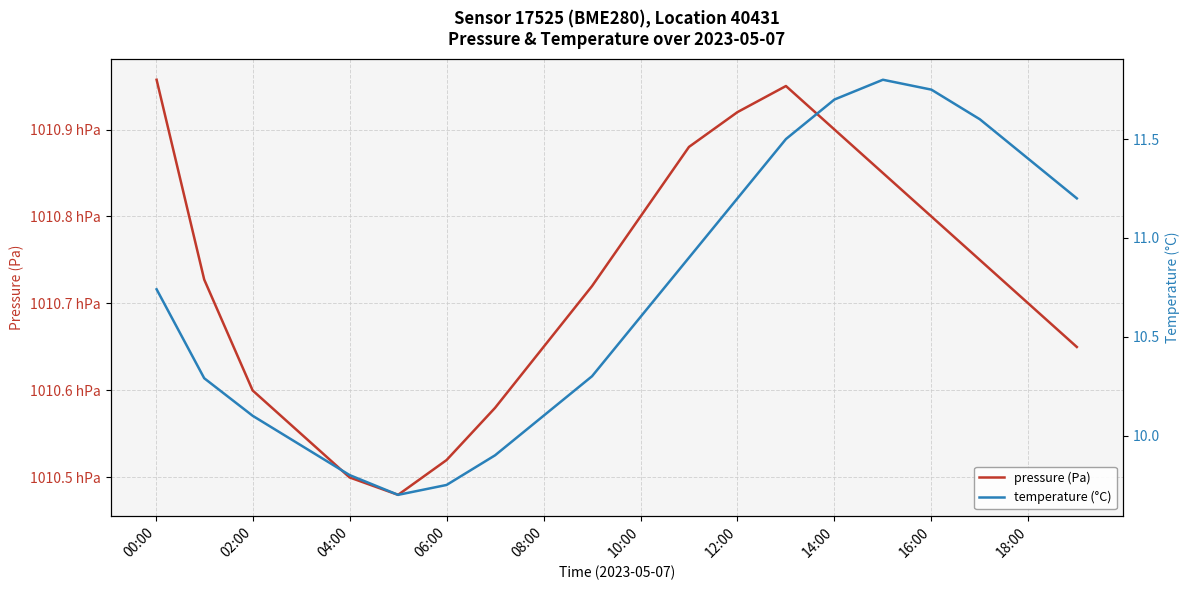

At how many categories does at least one series exceed 80930?

20